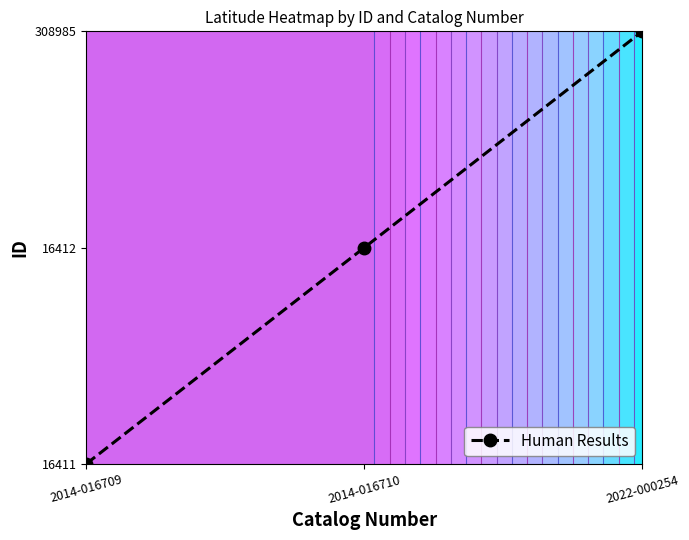

At which category does the chart reach its minimum across all series?

2014-016709